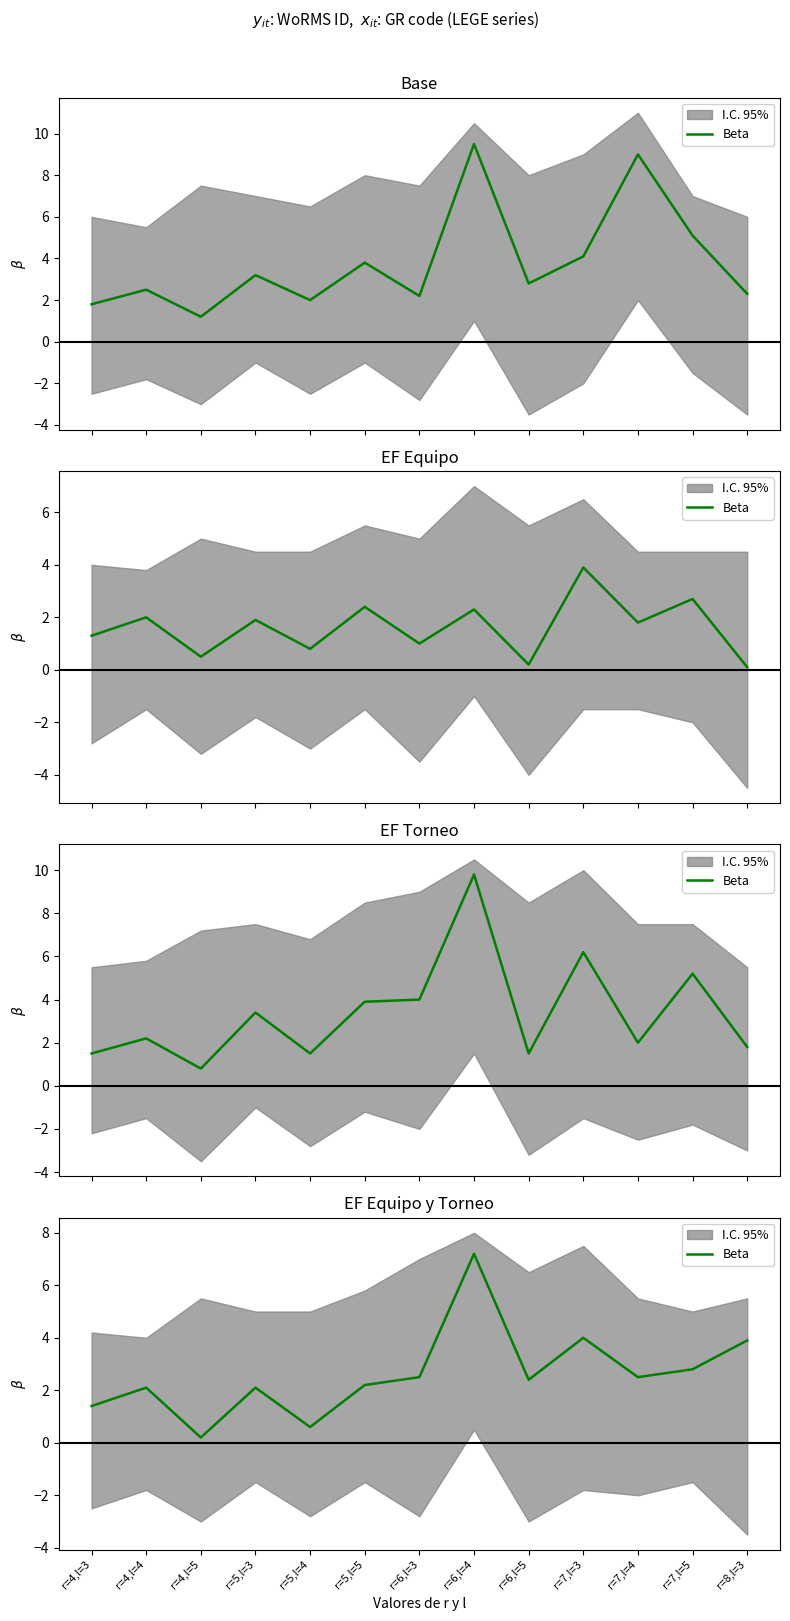

What is the sum of the values at r=5,l=3 and r=5,l=4?

2.7